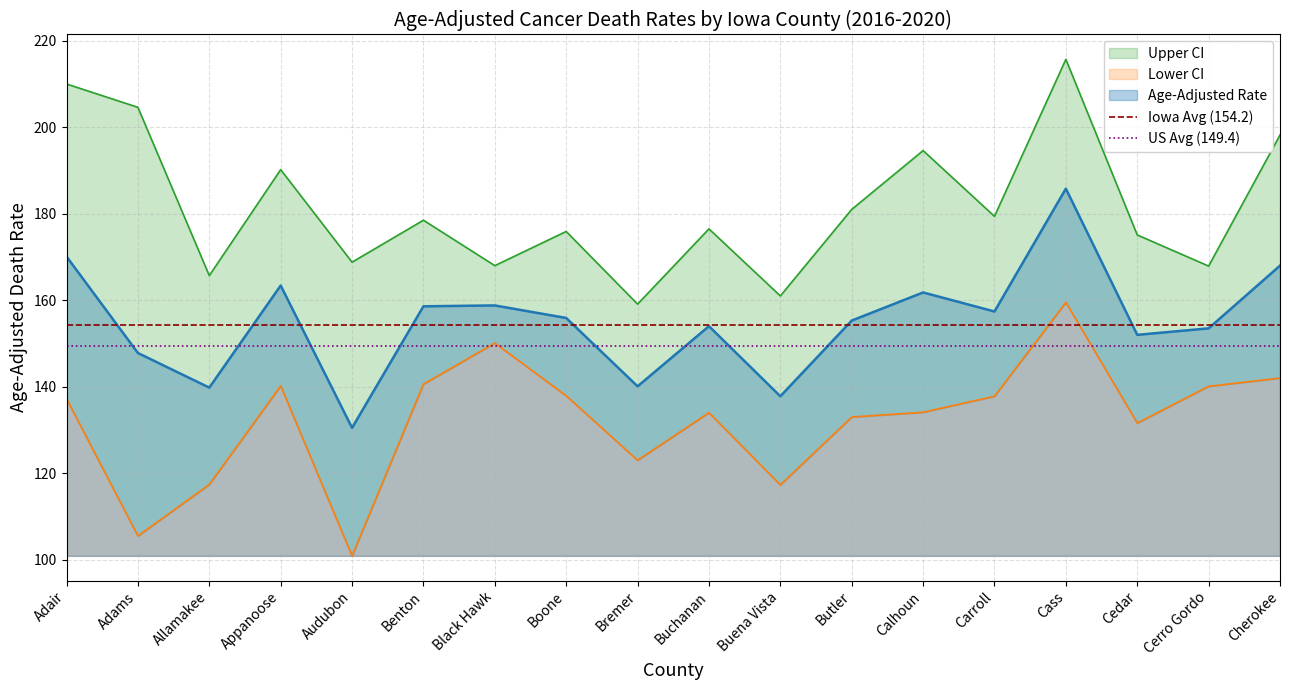

Does the chart have visible grid lines?

Yes